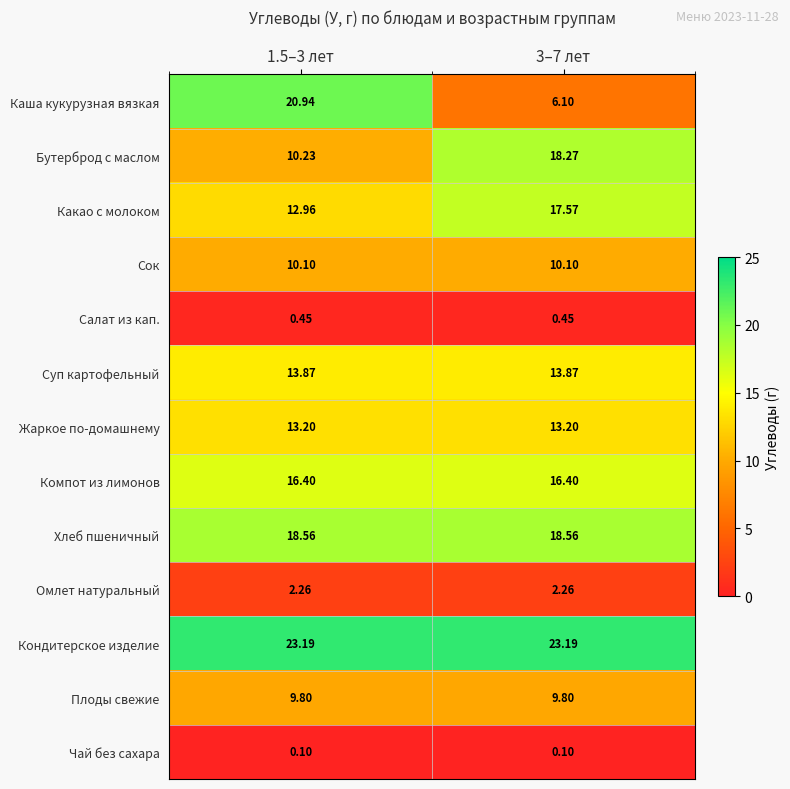

Rank the series by their maximum value, from highest to lowest.

Кондитерское изделие, Каша кукурузная вязкая, Хлеб пшеничный, Бутерброд с маслом, Какао с молоком, Компот из лимонов, Суп картофельный, Жаркое по-домашнему, Сок, Плоды свежие, Омлет натуральный, Салат из кап., Чай без сахара